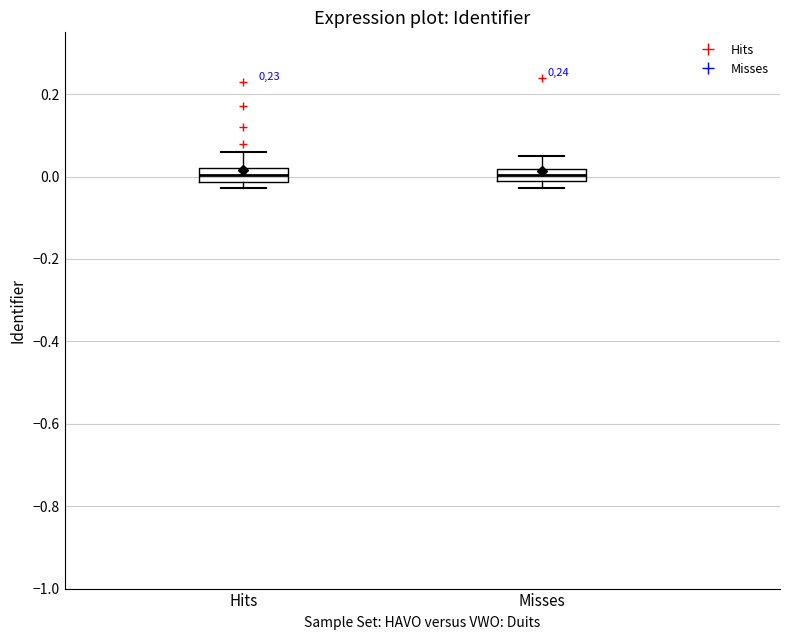

Where is the lower edge of the box for Hits on the y-axis? The values are not printed on the chart, so give them approximately, as read against the axis.

-0.02